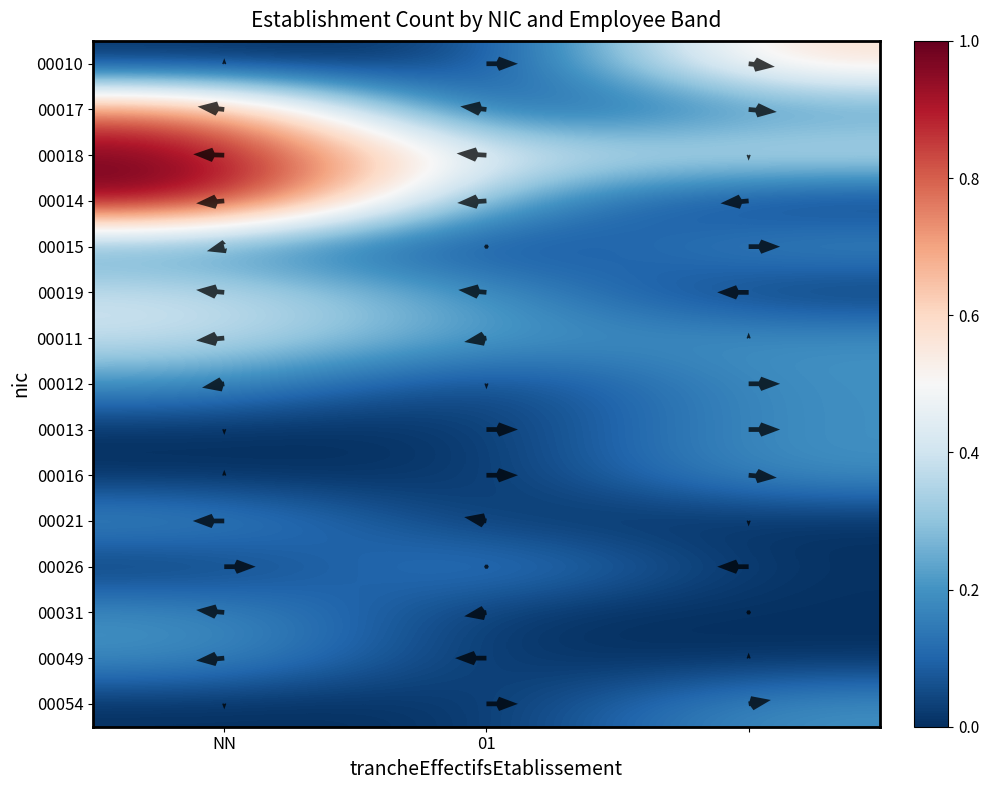

What is the maximum value shown in the chart?

1.0